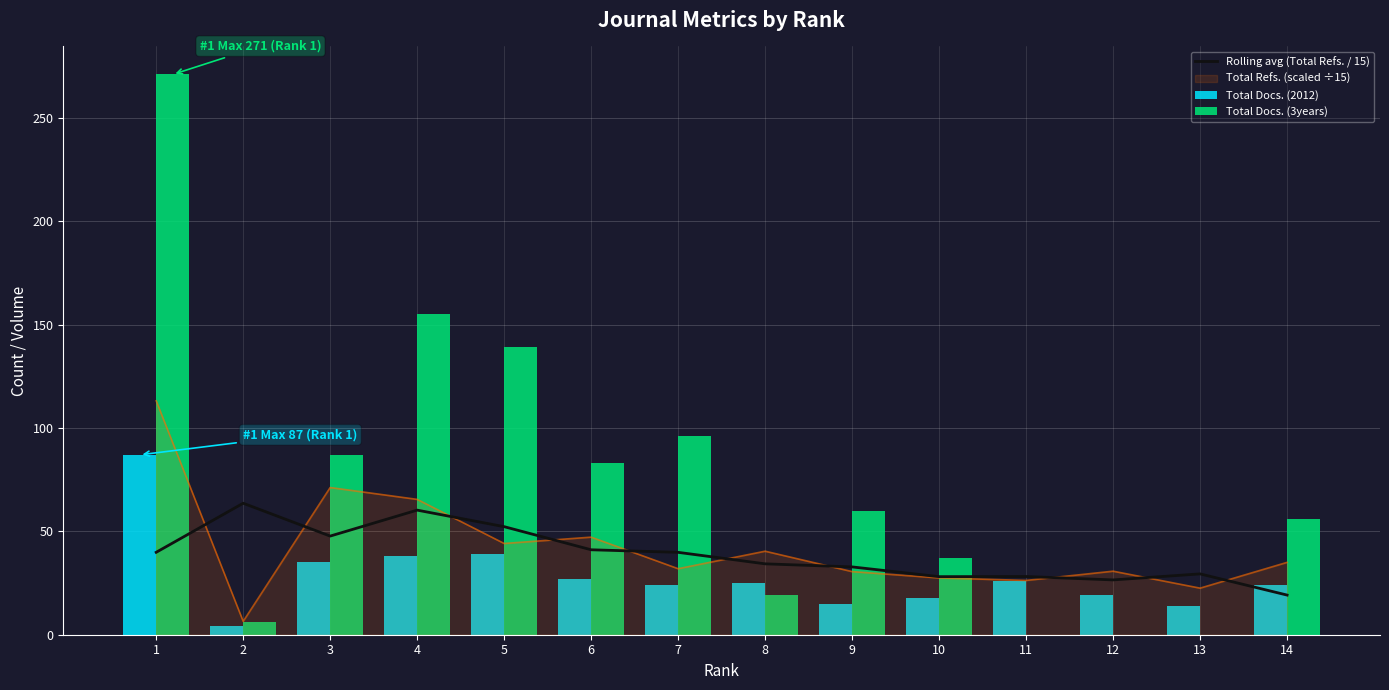

What is the minimum value for Total Docs. (2012)?

4.0